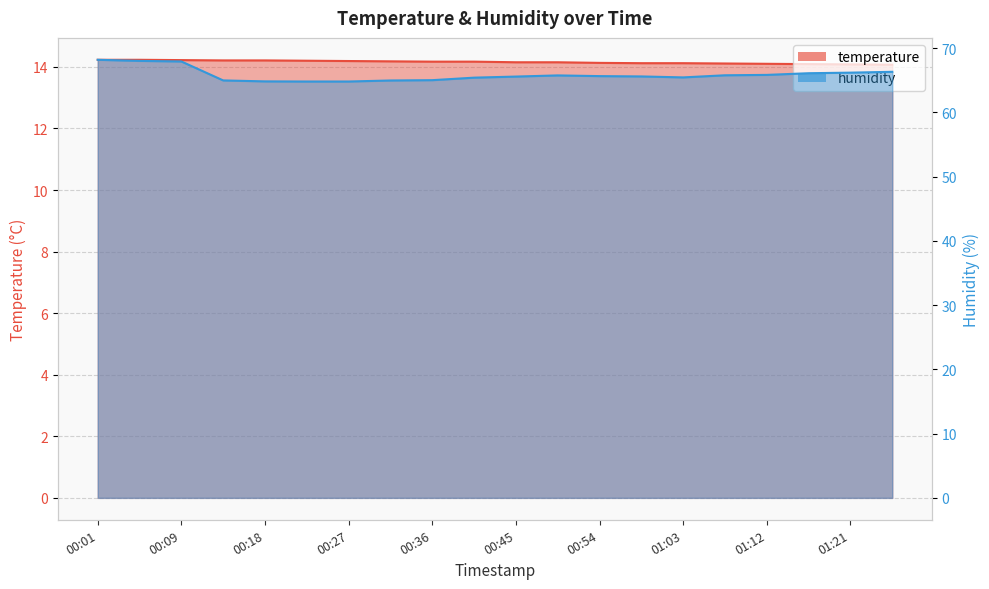

What is the sum of all temperature values?

283.1